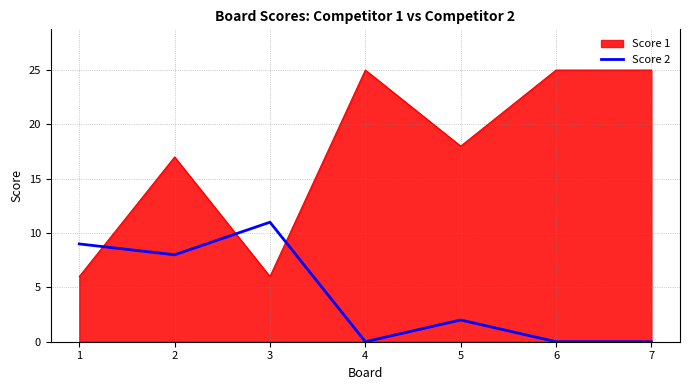

What is the difference between the maximum and minimum values in the Score 1 series?

19